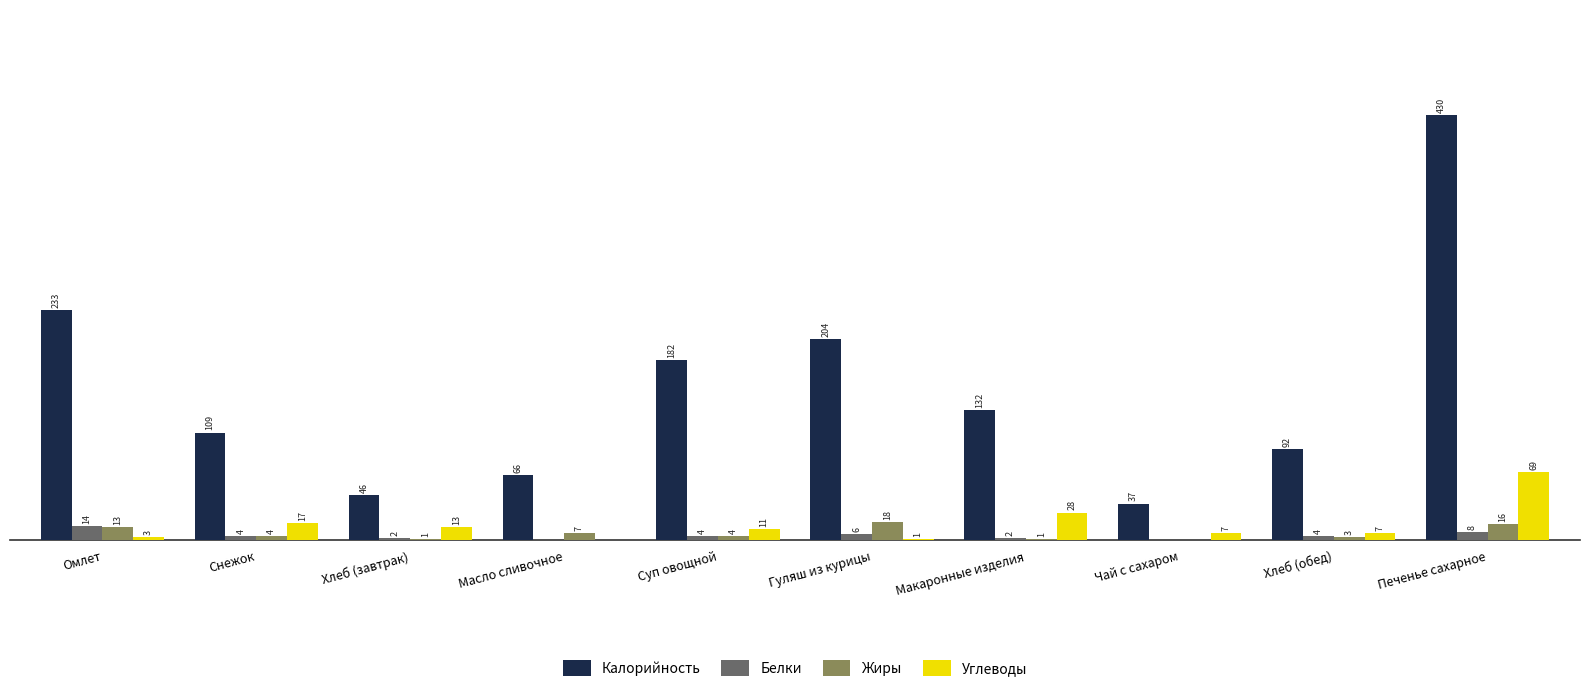

At which label does Белки first exceed 4?

Омлет